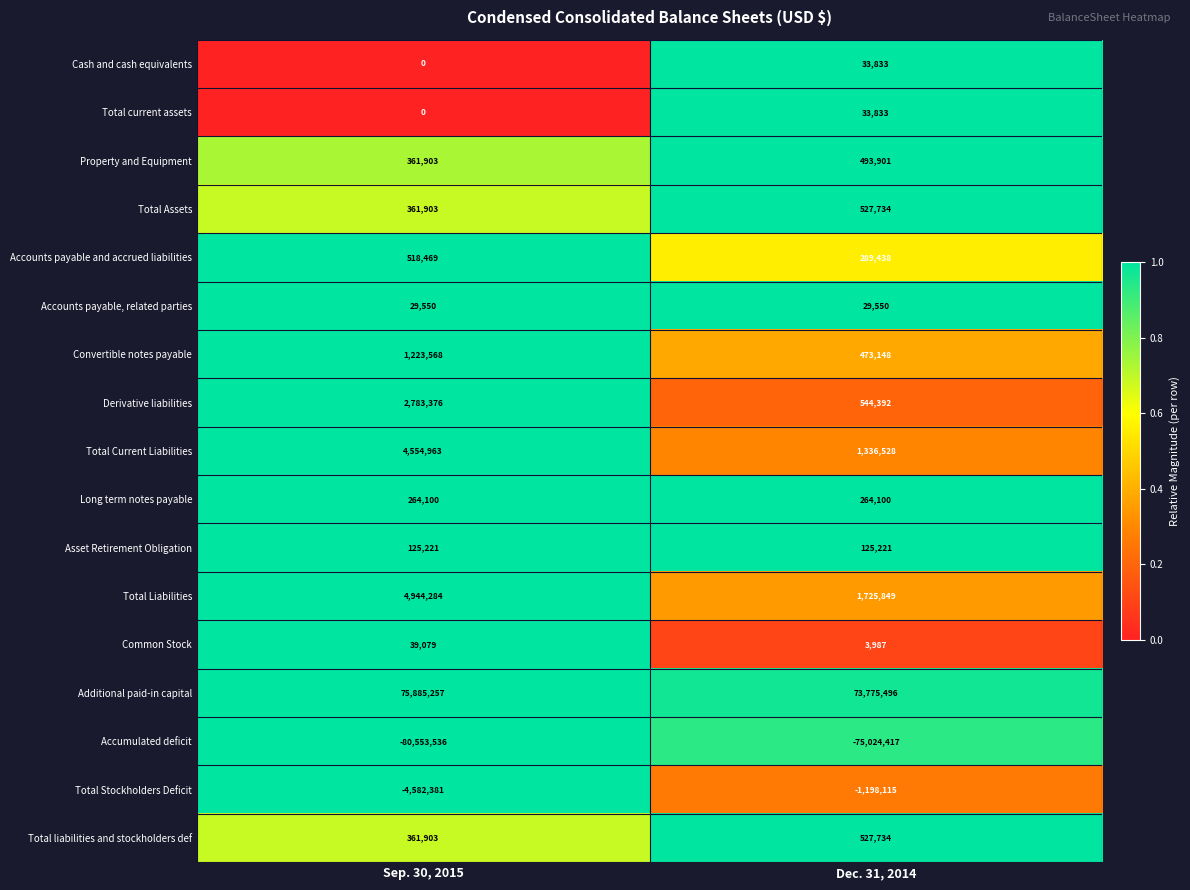

Which series has the largest total across all categories?

Additional paid-in capital